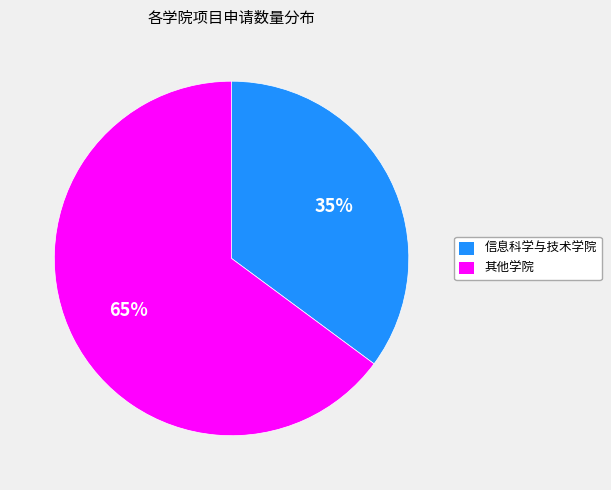

Is there any slice that represents more than half of the pie?

Yes